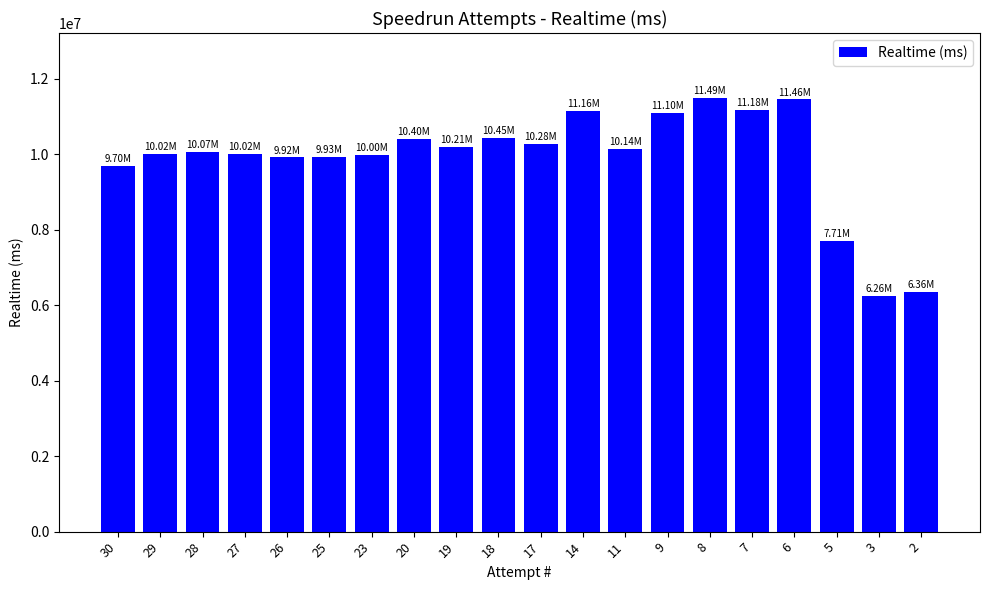

What is the sum of the values at 23 and 27?

20020776